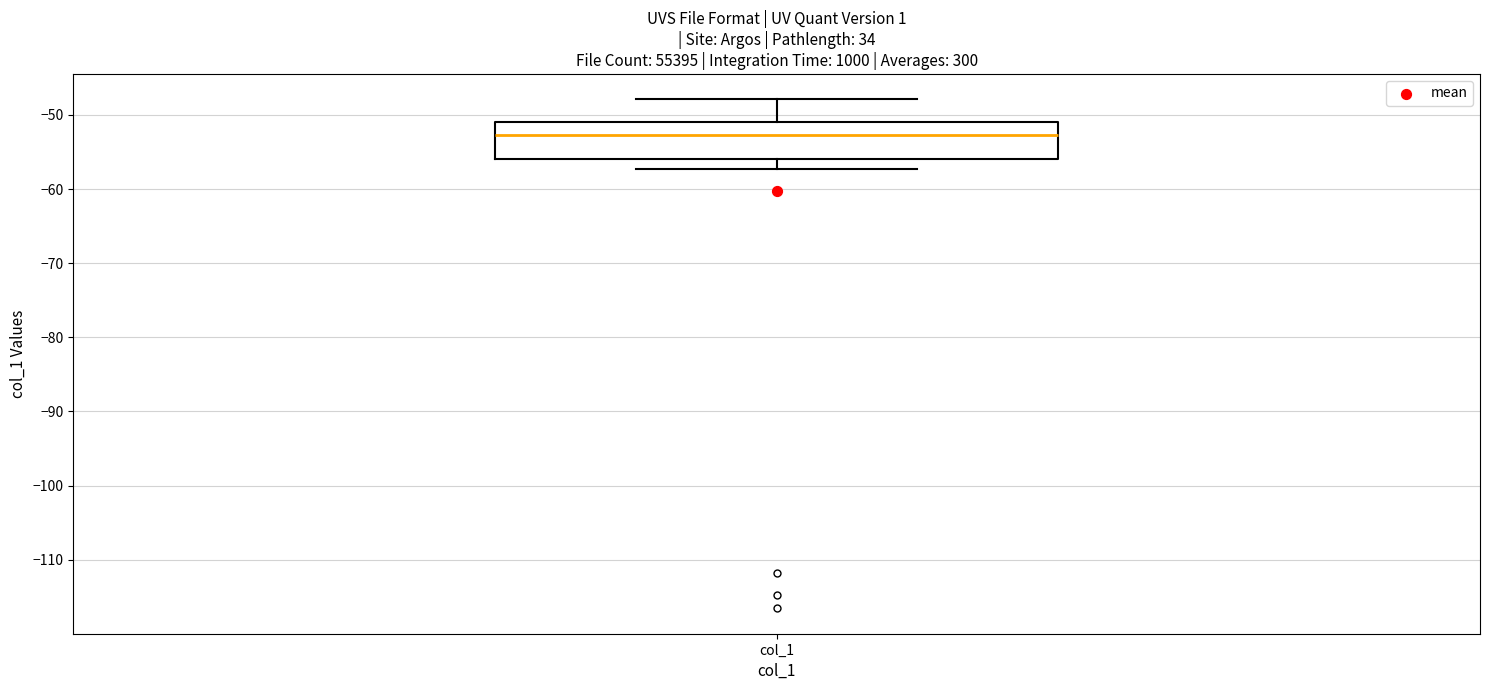

Read this box plot against the y-axis: the position of the median line, the range covered by the box, and the ends of both whiskers. The values are not printed on the chart, so give them approximately, as read against the axis.

median -53, box -56 to -51, whiskers -57 to -48